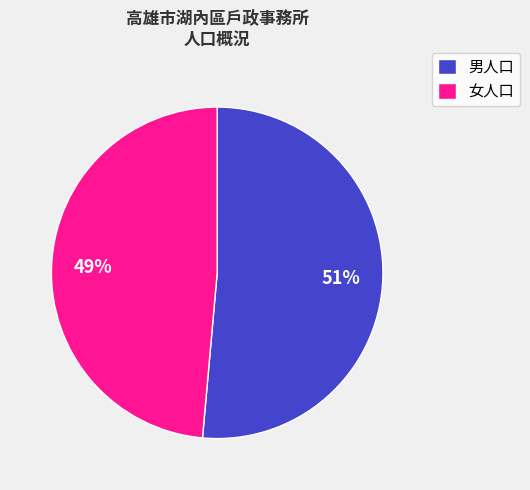

Combined, do 男人口 and 女人口 account for over 50%?

Yes